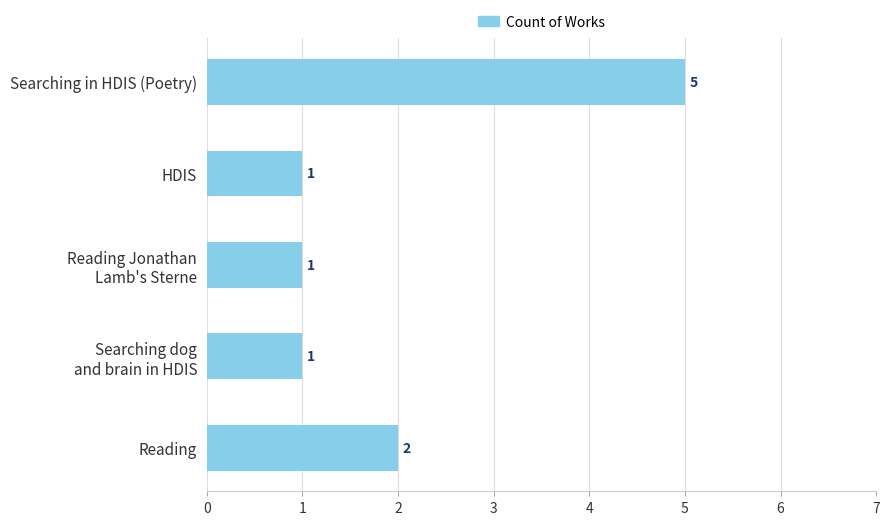

What is the value of the 2nd bar from the top?

1